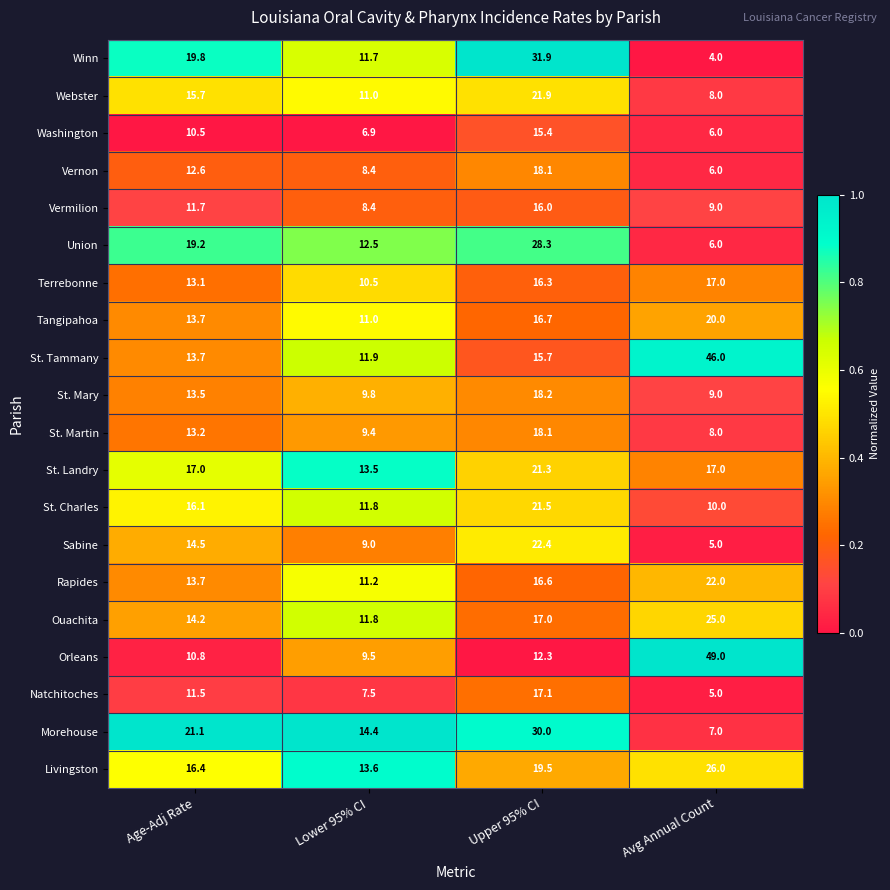

The value of Morehouse at Upper 95% CI is 45.7. True or false?

False